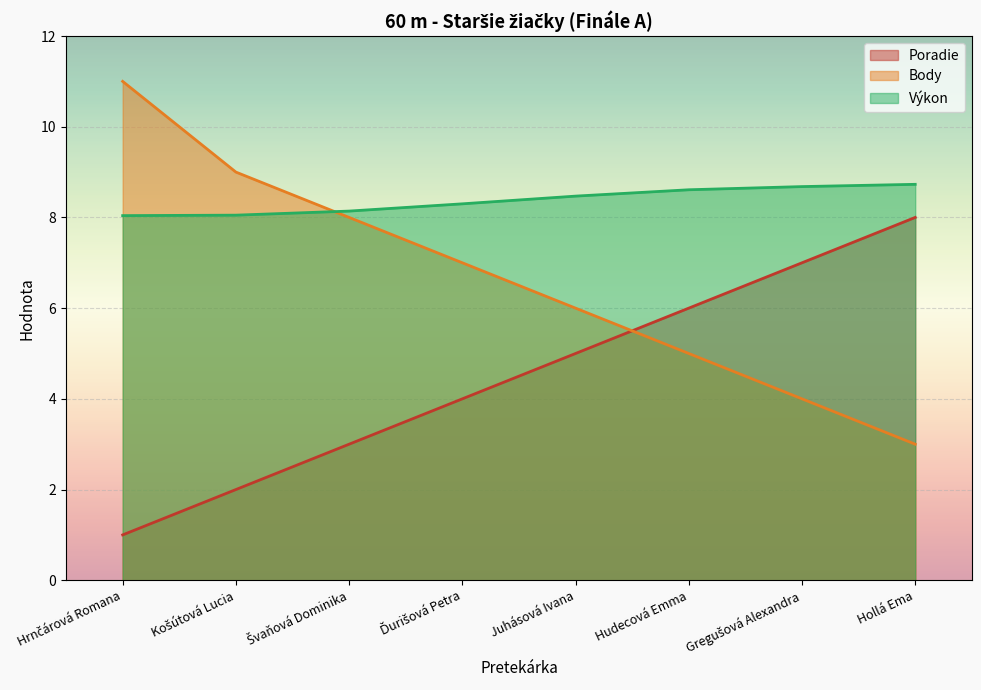

What is the difference between the maximum and minimum values in the Body series?

8.0